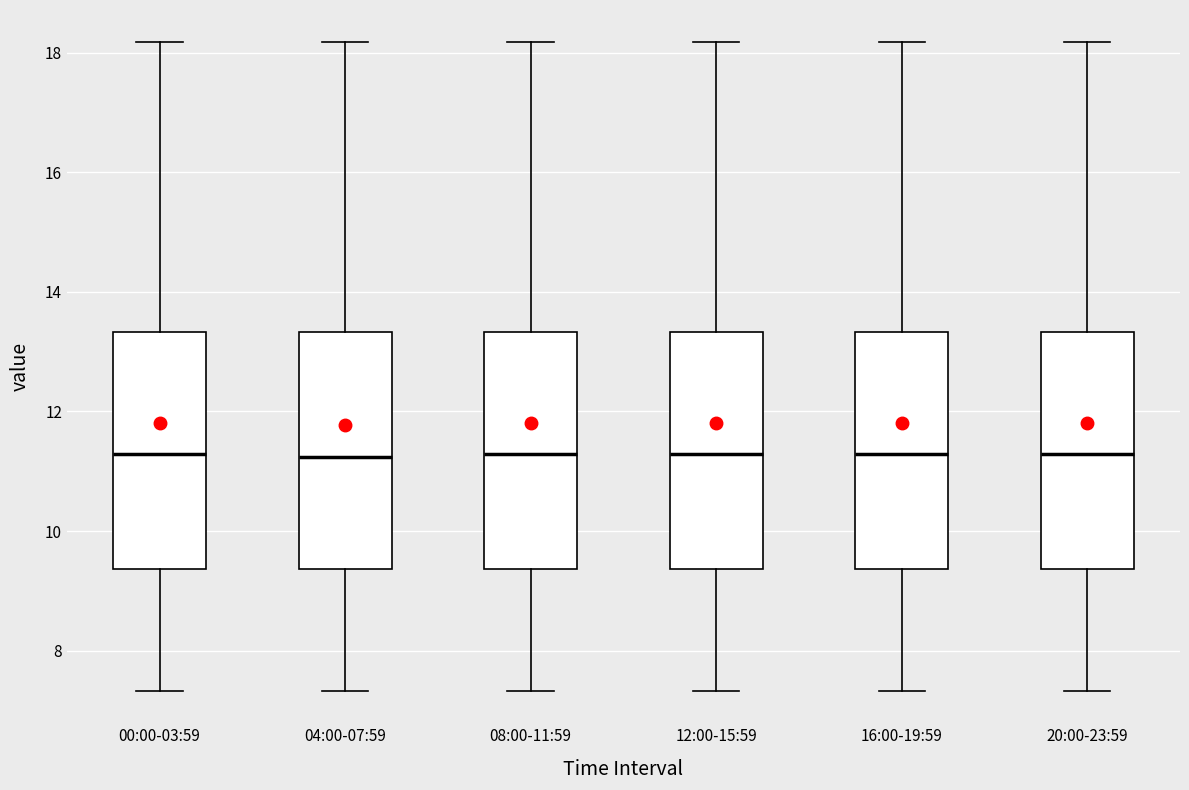

Reading left to right, read every box against the y-axis: the position of its median line, the range the box covers, and the ends of its whiskers. The values are not printed on the chart, so give them approximately, as read against the axis.

00:00-03:59: median 11.2, box 9.4 to 13.4, whiskers 7.4 to 18.2
04:00-07:59: median 11.2, box 9.4 to 13.4, whiskers 7.4 to 18.2
08:00-11:59: median 11.2, box 9.4 to 13.4, whiskers 7.4 to 18.2
12:00-15:59: median 11.2, box 9.4 to 13.4, whiskers 7.4 to 18.2
16:00-19:59: median 11.2, box 9.4 to 13.4, whiskers 7.4 to 18.2
20:00-23:59: median 11.2, box 9.4 to 13.4, whiskers 7.4 to 18.2